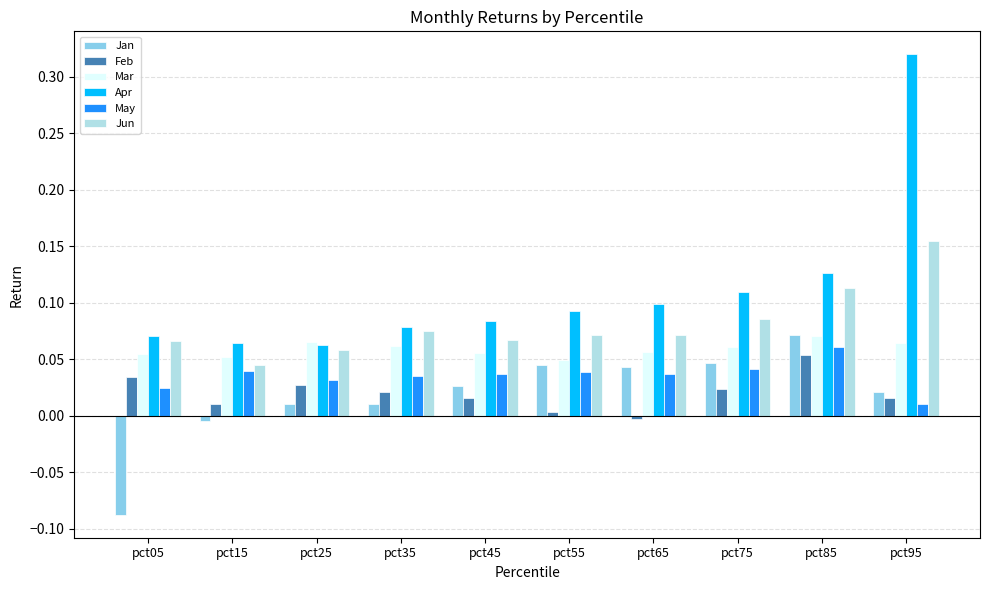

Which series has the largest total across all categories?

Apr